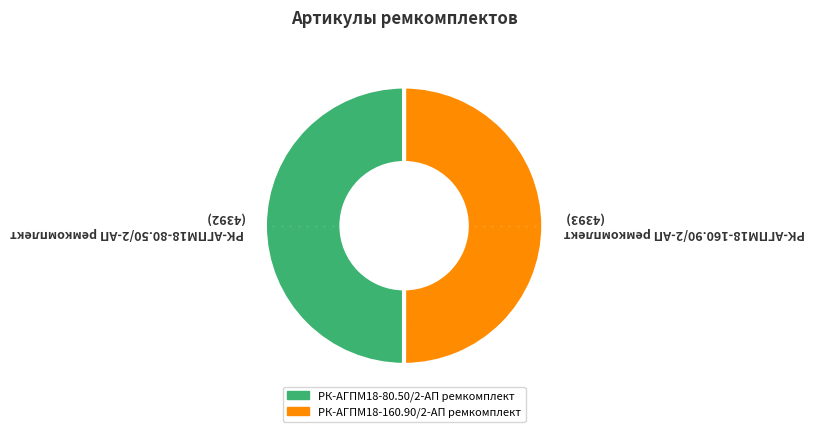

Is the sum of РК-АГПМ18-160.90/2-АП ремкомплект and РК-АГПМ18-80.50/2-АП ремкомплект greater than half?

Yes